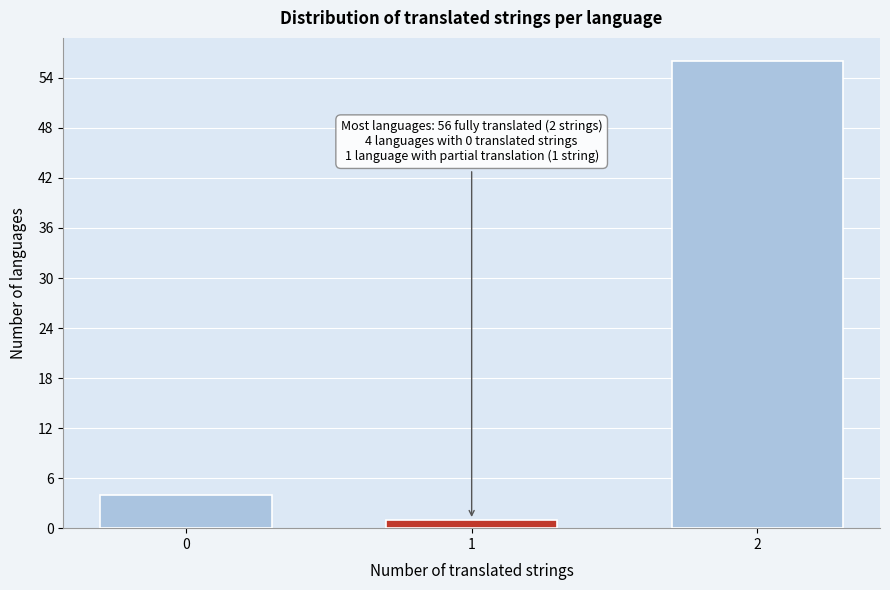

Reading left to right, extract all data points from this chart.

4	1	56